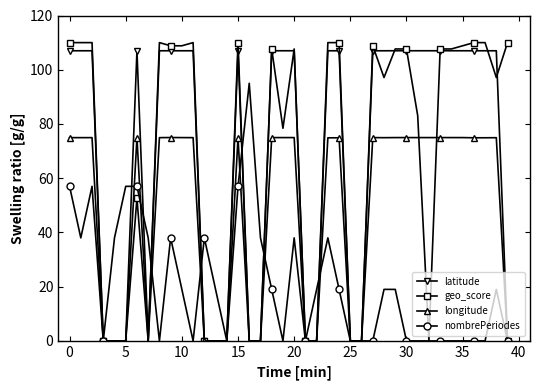

What is the highest value of the latitude series?

107.0